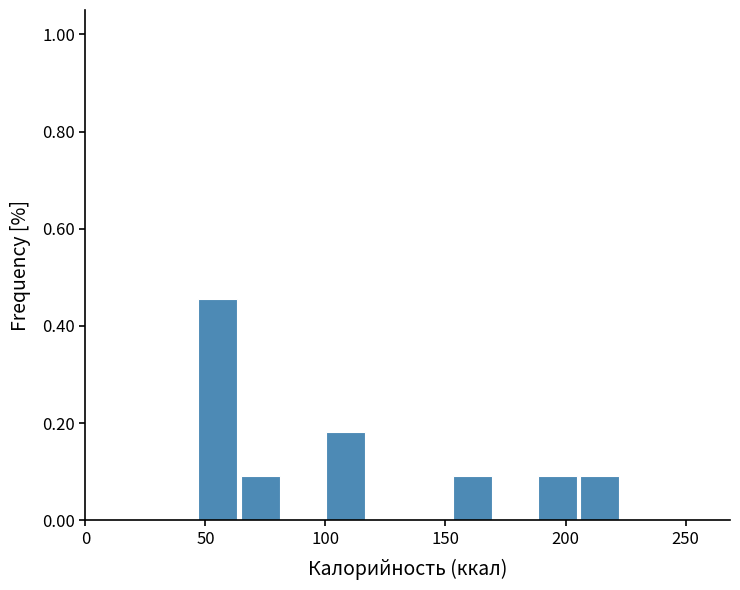

Read against the x-axis, roughly where is the centre of the tallest bar?

55